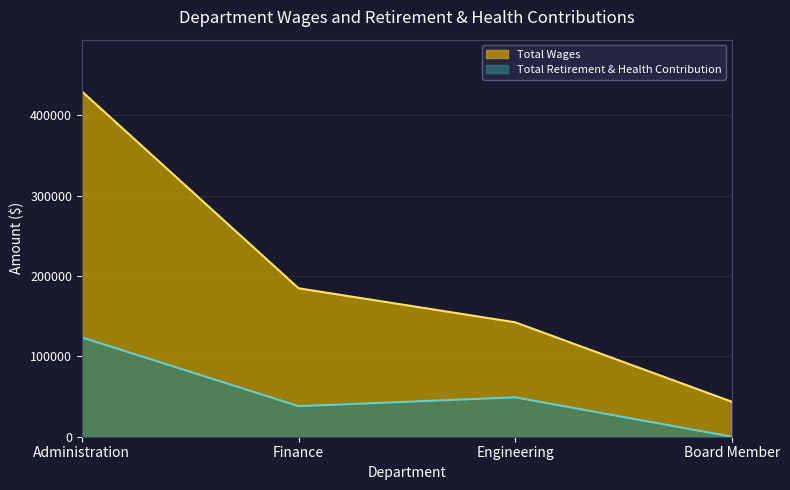

The value of Total Retirement & Health Contribution at Board Member is 0. True or false?

True